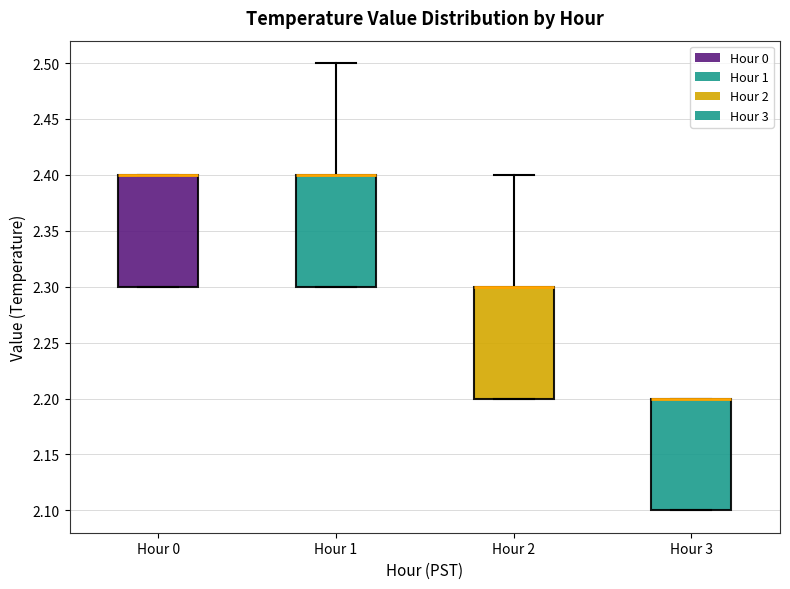

Reading left to right, transcribe this box plot: for each box, give where its median line is, the range the box spans, and where its two whiskers end, as read against the y-axis. The values are not printed on the chart, so give them approximately, as read against the axis.

Hour 0: median 2.4 (drawn on the box's upper edge), box 2.3 to 2.4, whiskers 2.3 to 2.4
Hour 1: median 2.4 (drawn on the box's upper edge), box 2.3 to 2.4, whiskers 2.3 to 2.5
Hour 2: median 2.3 (drawn on the box's upper edge), box 2.2 to 2.3, whiskers 2.2 to 2.4
Hour 3: median 2.2 (drawn on the box's upper edge), box 2.1 to 2.2, whiskers 2.1 to 2.2